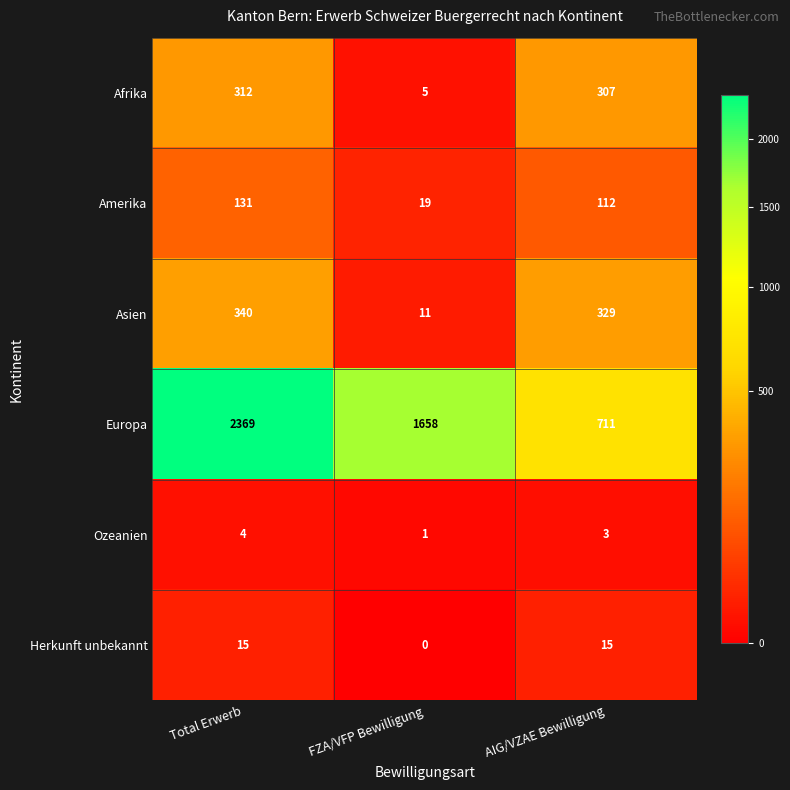

Reading right to left, list all the values displayed in this chart.

Afrika: 307	5	312
Amerika: 112	19	131
Asien: 329	11	340
Europa: 711	1658	2369
Ozeanien: 3	1	4
Herkunft unbekannt: 15	0	15